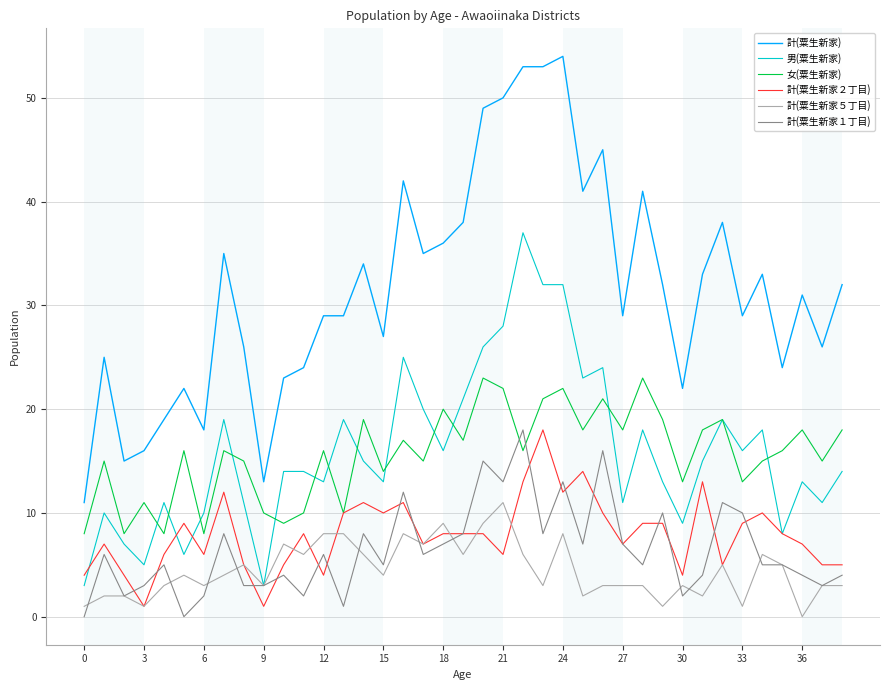

Which series has the widest spread of values?

計(粟生新家)